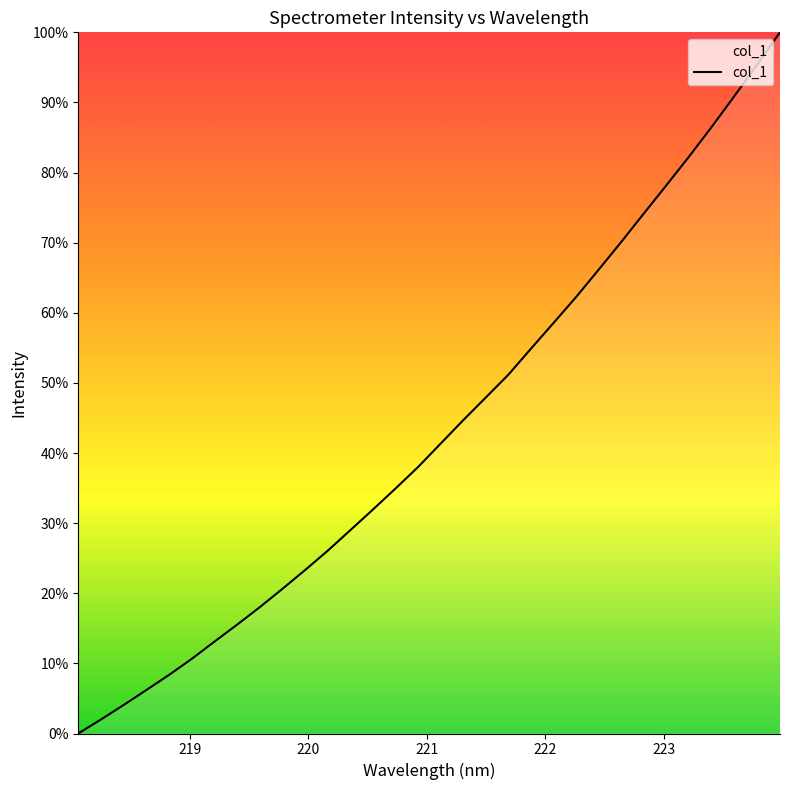

What is the maximum value shown in the chart?

100.0